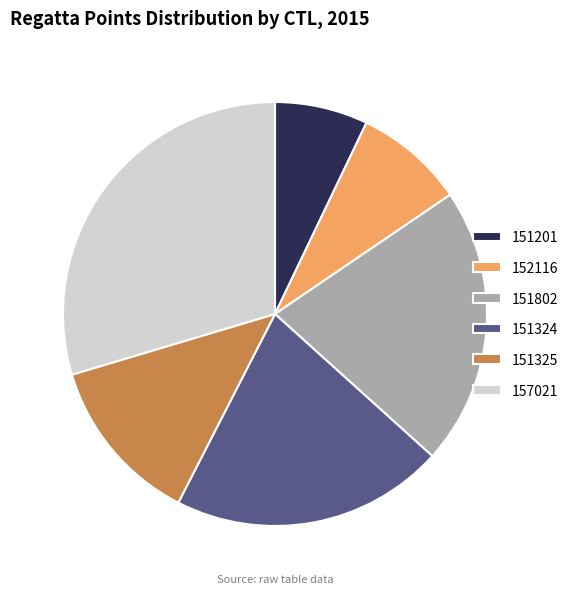

Does 151325 represent more than half of the total?

No